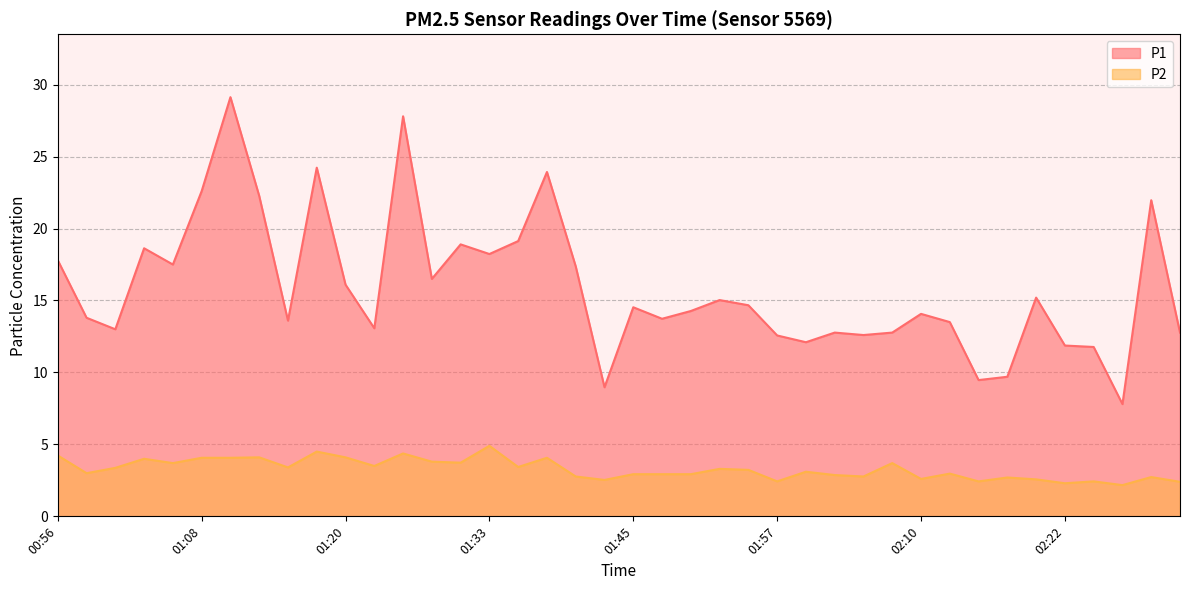

Which series has the largest range (max minus min)?

P1